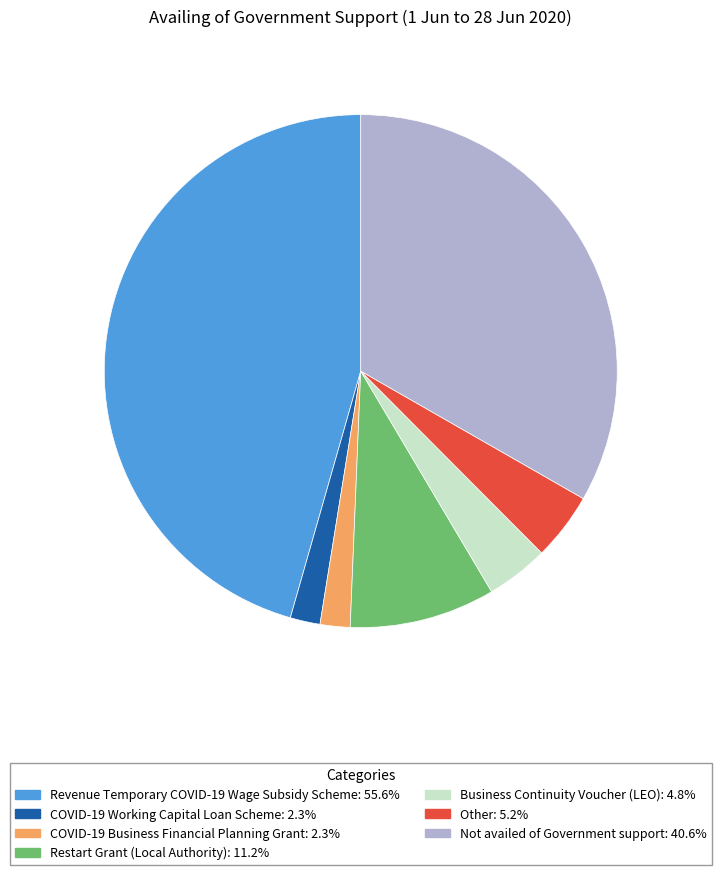

Which category has the biggest portion of the pie?

Revenue Temporary COVID-19 Wage Subsidy Scheme